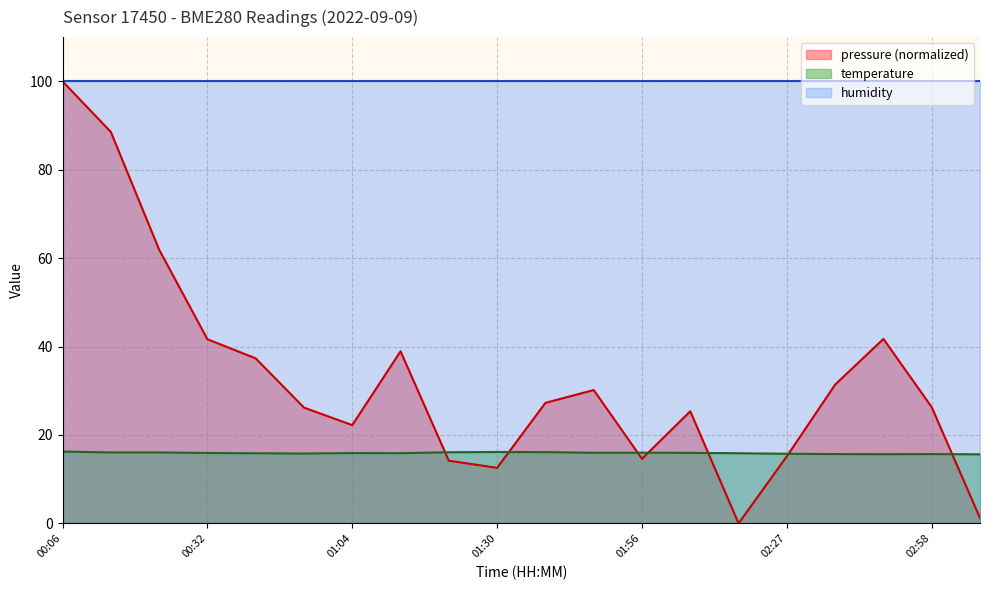

What is the maximum value shown in the chart?

100.0